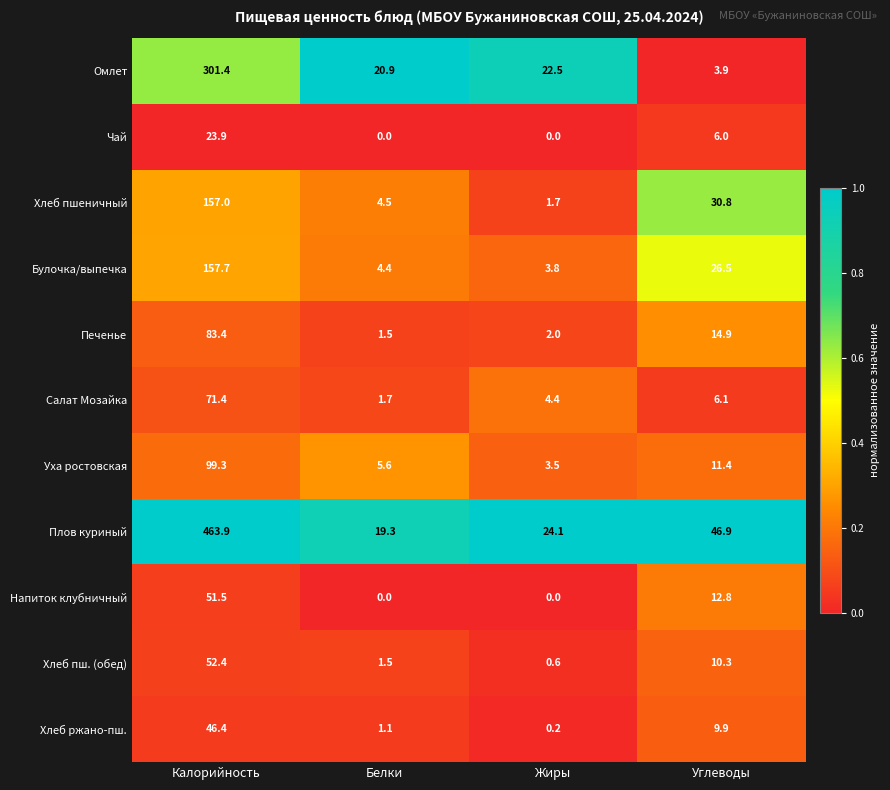

How many distinct data groups are displayed?

11